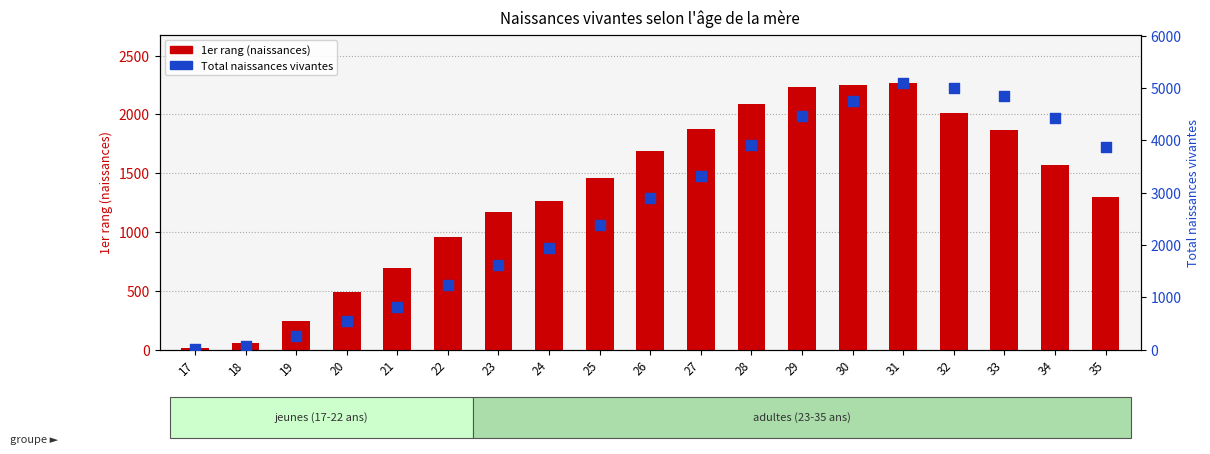

Which series has the largest total across all categories?

Total naissances vivantes